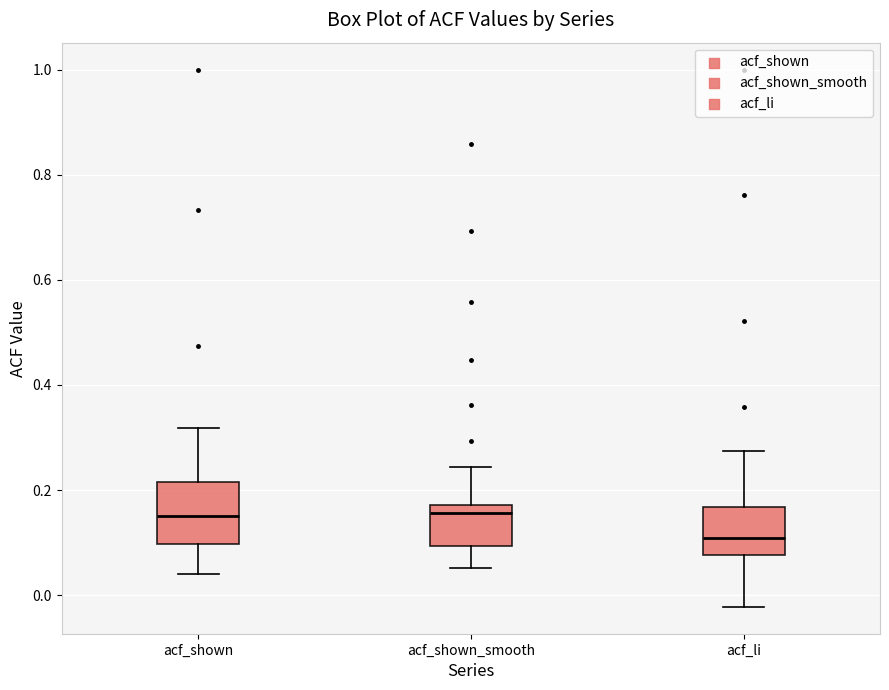

Reading left to right, transcribe this box plot: for each box, give where its median line is, the range the box spans, and where its two whiskers end, as read against the y-axis. The values are not printed on the chart, so give them approximately, as read against the axis.

acf_shown: median 0.16, box 0.10 to 0.22, whiskers 0.04 to 0.32
acf_shown_smooth: median 0.16, box 0.10 to 0.18, whiskers 0.06 to 0.24
acf_li: median 0.10, box 0.08 to 0.16, whiskers -0.02 to 0.28